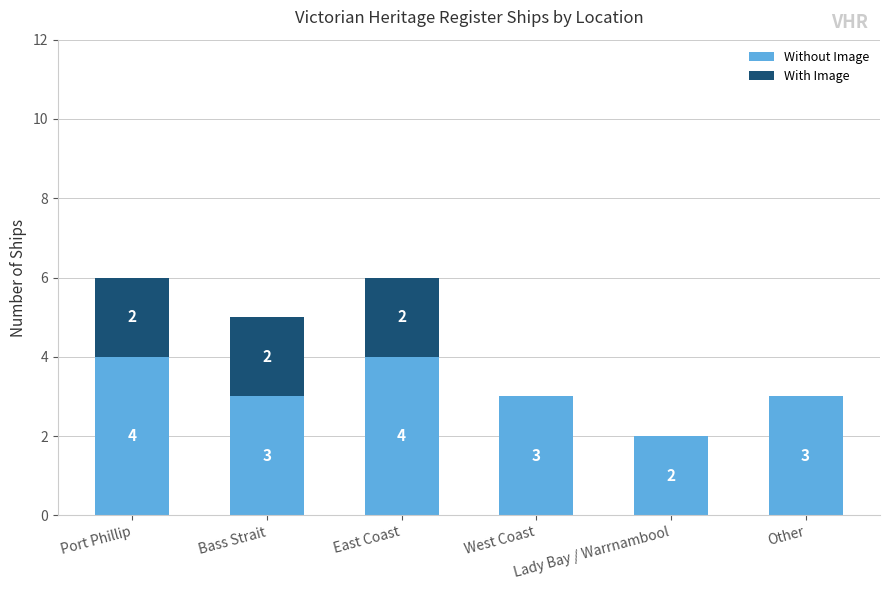

What is the sum of the Without Image values at Port Phillip and Lady Bay / Warrnambool?

6